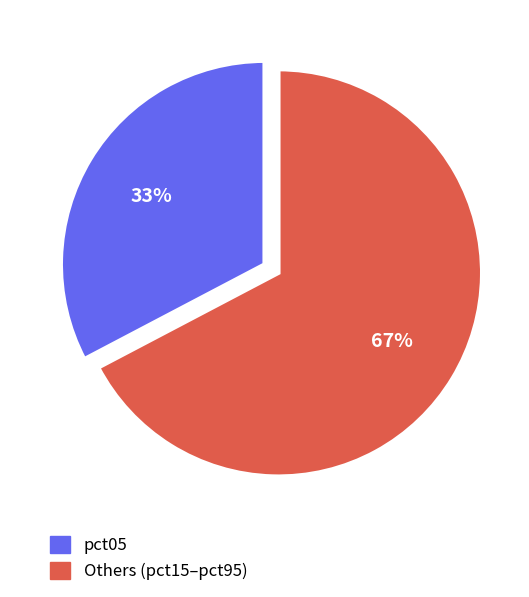

The Others (pct15–pct95) slice represents 57% of the pie. True or false?

False